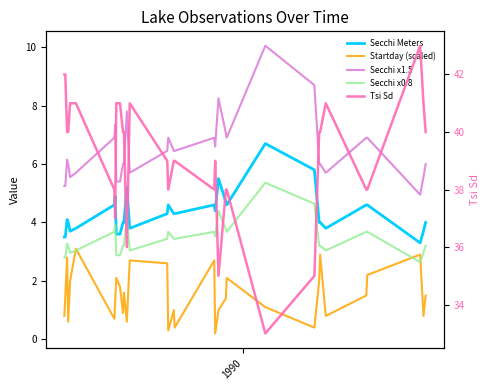

What is the difference between the maximum and minimum values in the Secchi x1.5 series?

5.1